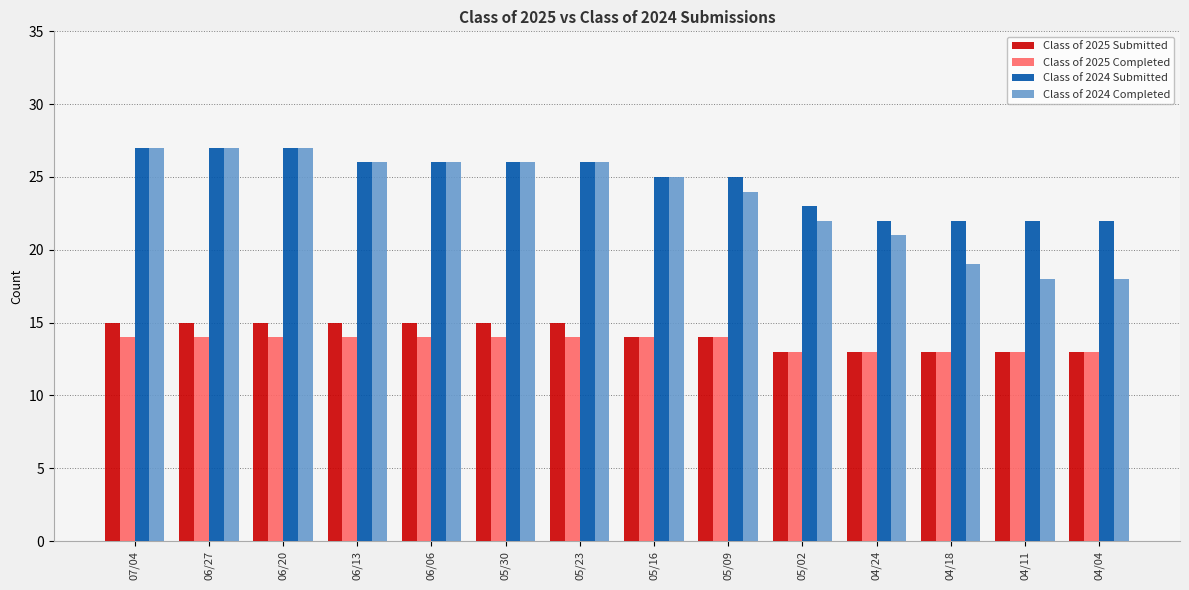

What is the average value of the Class of 2025 Completed series?

14